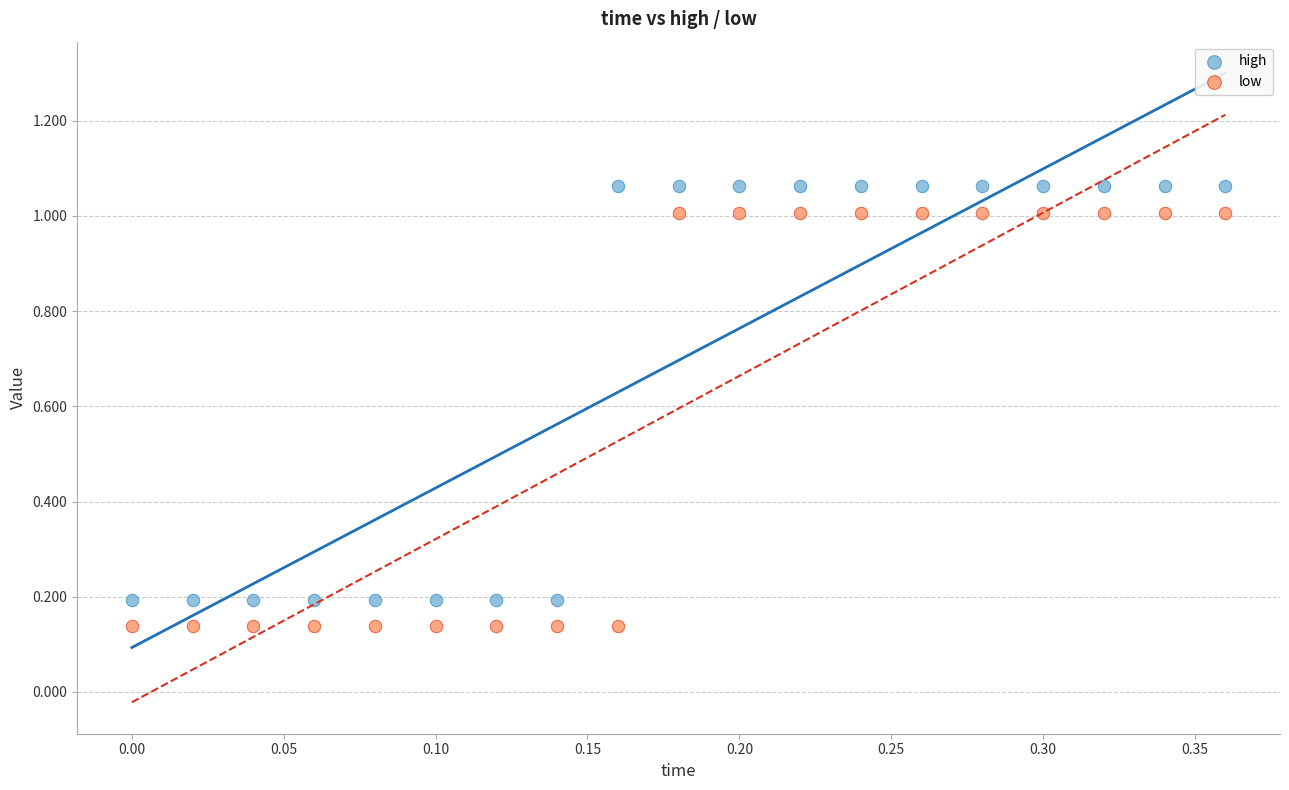

Across all data points, what is the range of Y values (max minus min)?

0.9